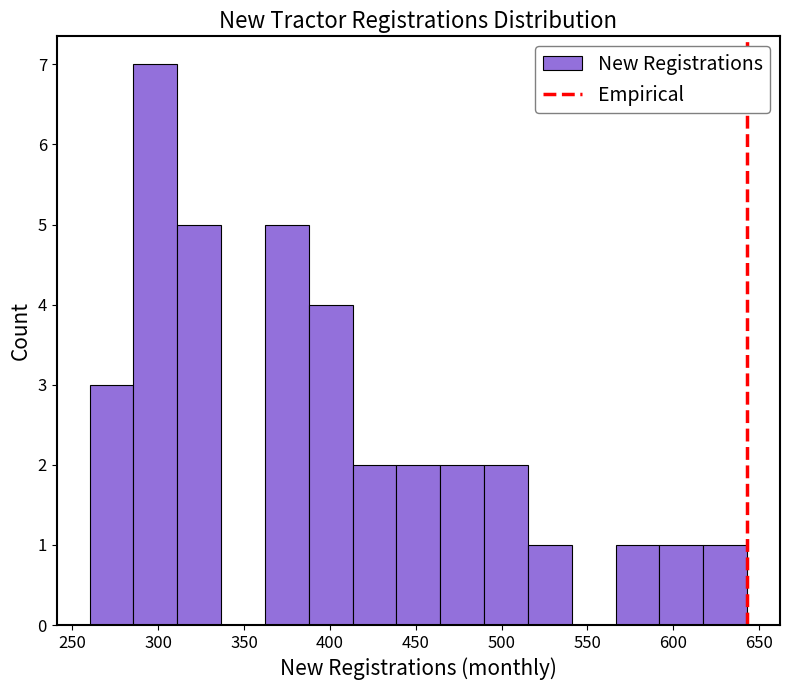

How tall is the bar that spans 360 to 390 on the x-axis? Neither the bar edges nor the heights are printed on the chart, so give them approximately, as read against the axes.

5